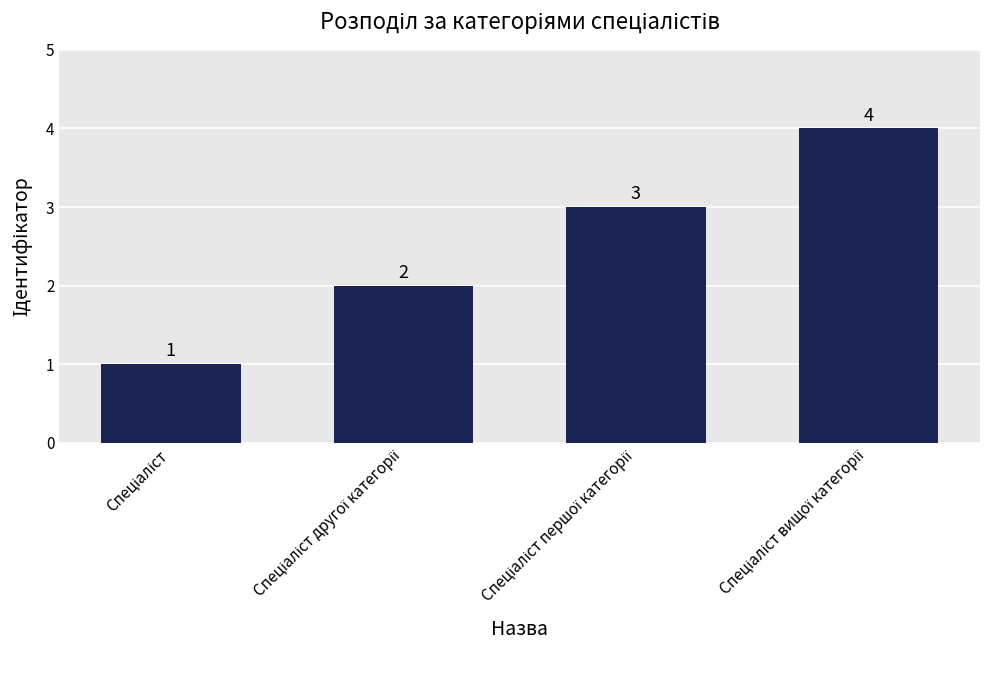

What is the minimum value shown in the chart?

1